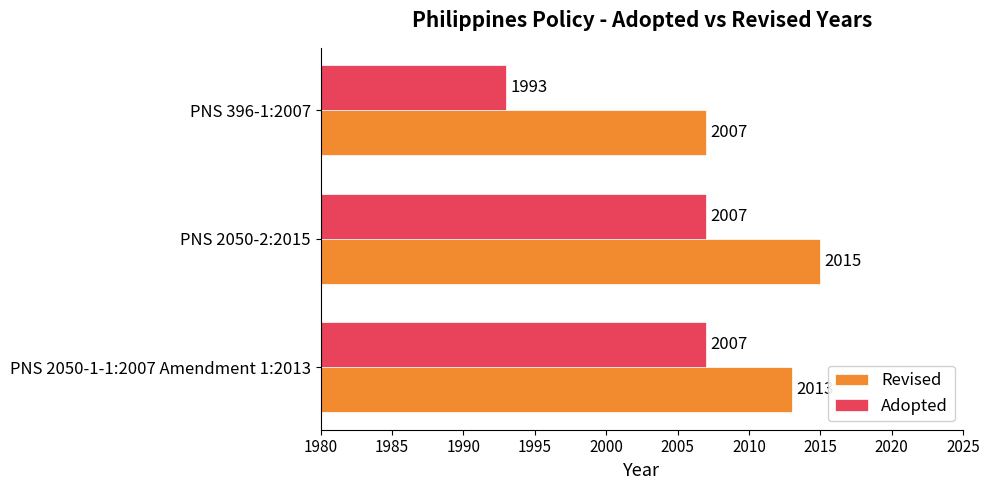

Which series has the largest range (max minus min)?

Adopted